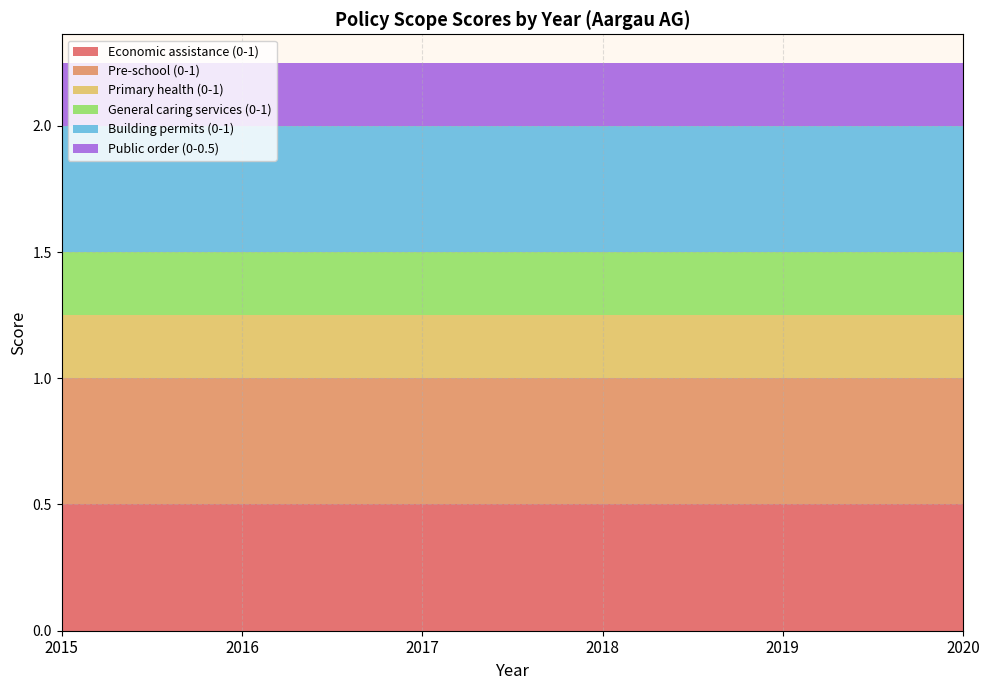

Reading left to right, transcribe all the data shown in this chart.

Economic assistance (0-1): 0.5	0.5	0.5	0.5	0.5	0.5
Pre-school (0-1): 0.5	0.5	0.5	0.5	0.5	0.5
Primary health (0-1): 0.2	0.2	0.2	0.2	0.2	0.2
General caring services (0-1): 0.2	0.2	0.2	0.2	0.2	0.2
Building permits (0-1): 0.5	0.5	0.5	0.5	0.5	0.5
Public order (0-0.5): 0.2	0.2	0.2	0.2	0.2	0.2